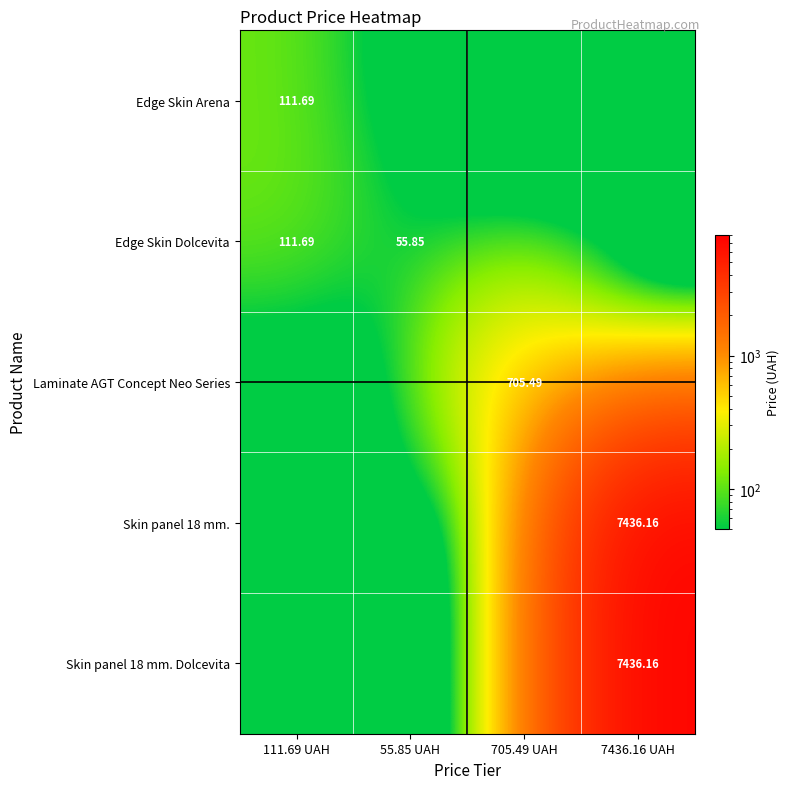

Which category has the lowest value in the Skin panel 18 mm. series?

111.69 UAH